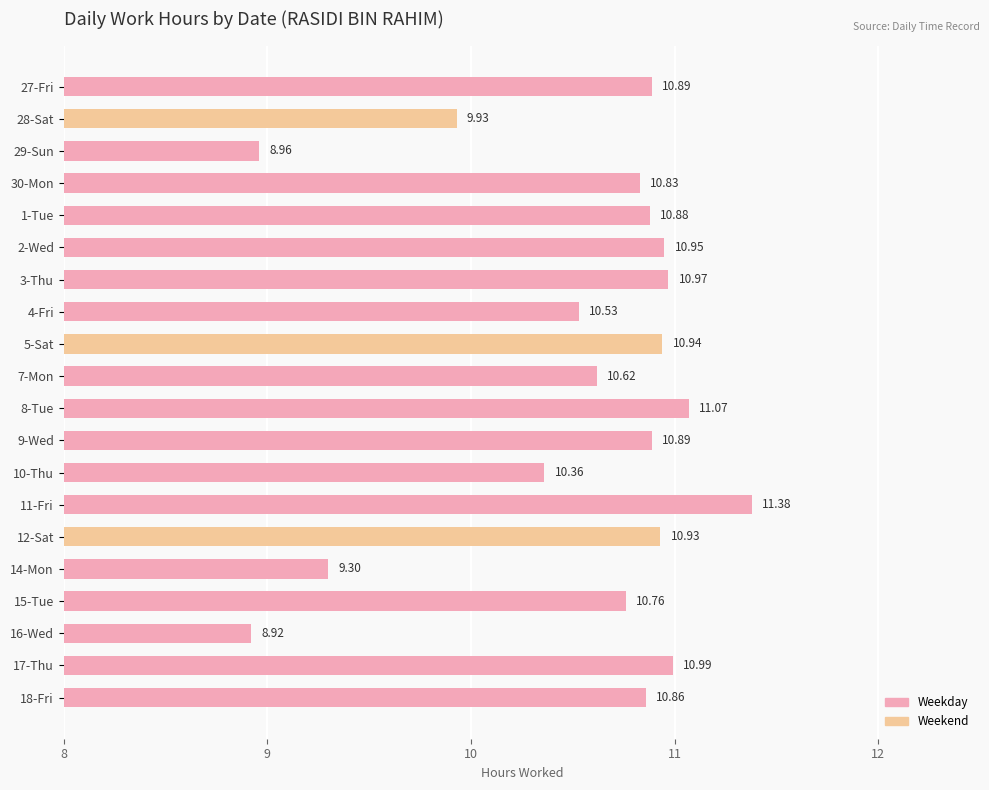

At which label is the value closest to 10?

28-Sat